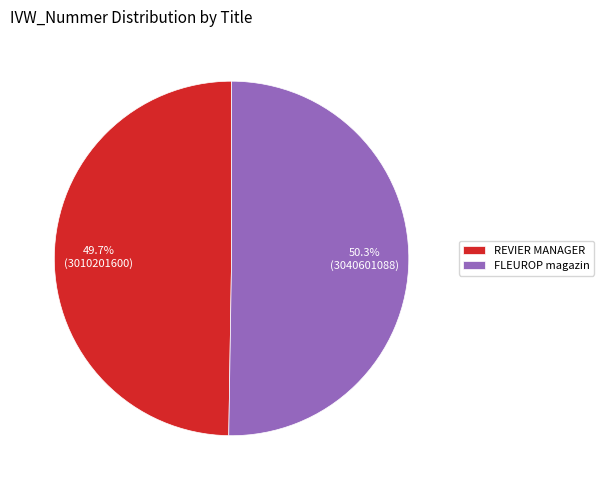

Rank the categories by value from lowest to highest.

REVIER MANAGER, FLEUROP magazin